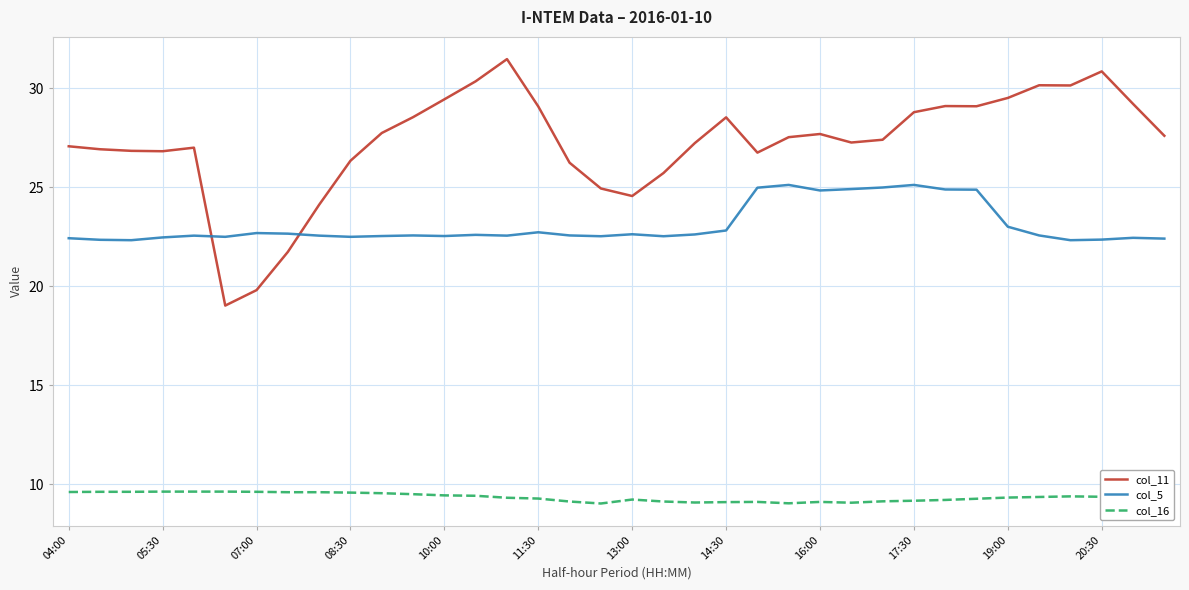

What is the lowest value of the col_11 series?

19.0